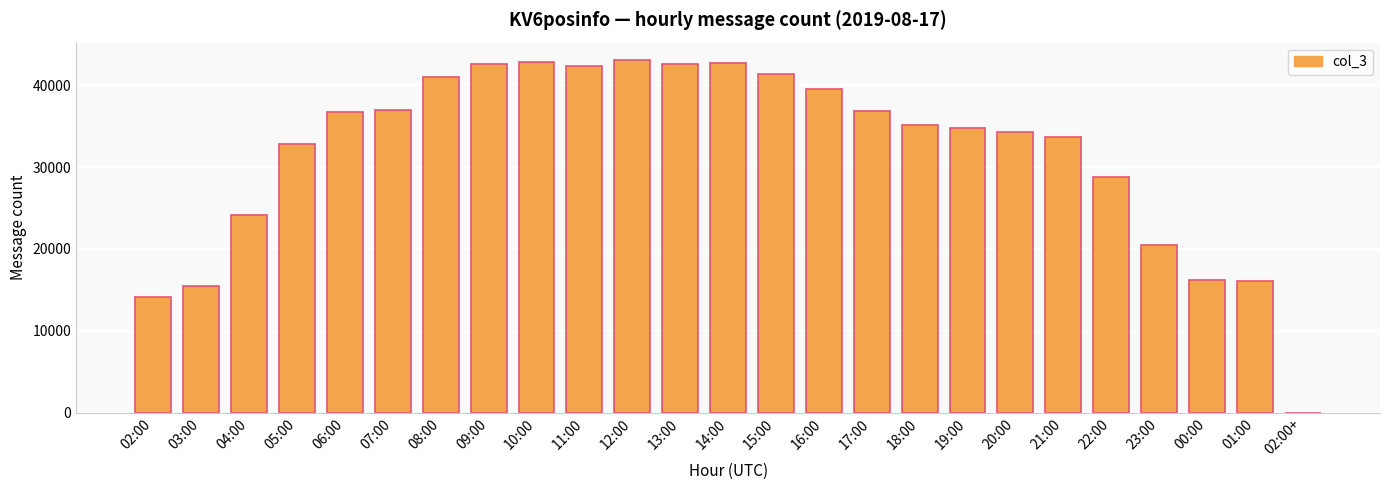

At which label is the value closest to 21542?

23:00